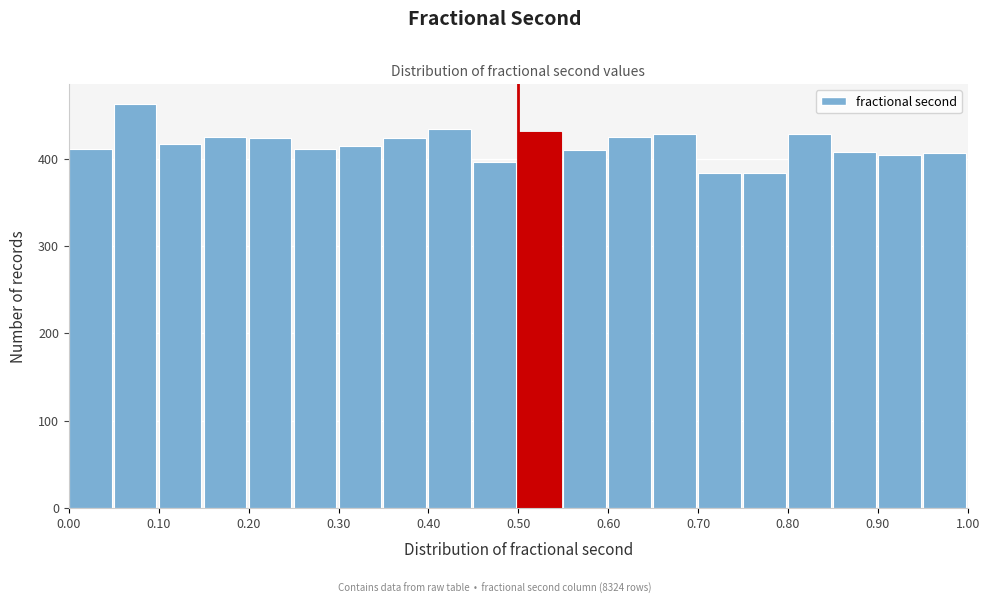

Over which range of the x-axis is the bar tallest?

0.05 to 0.10